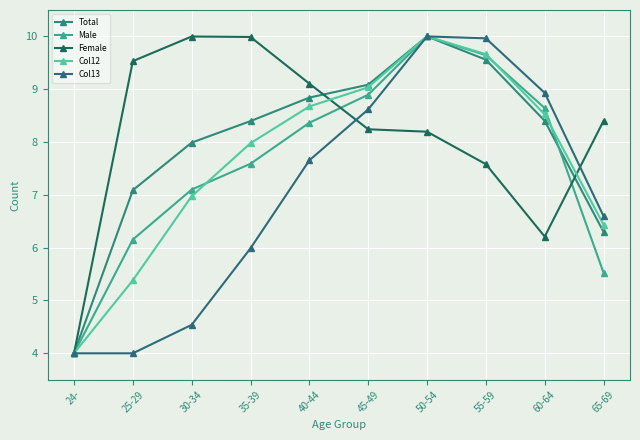

At which category is the sum across all series the highest?

50-54